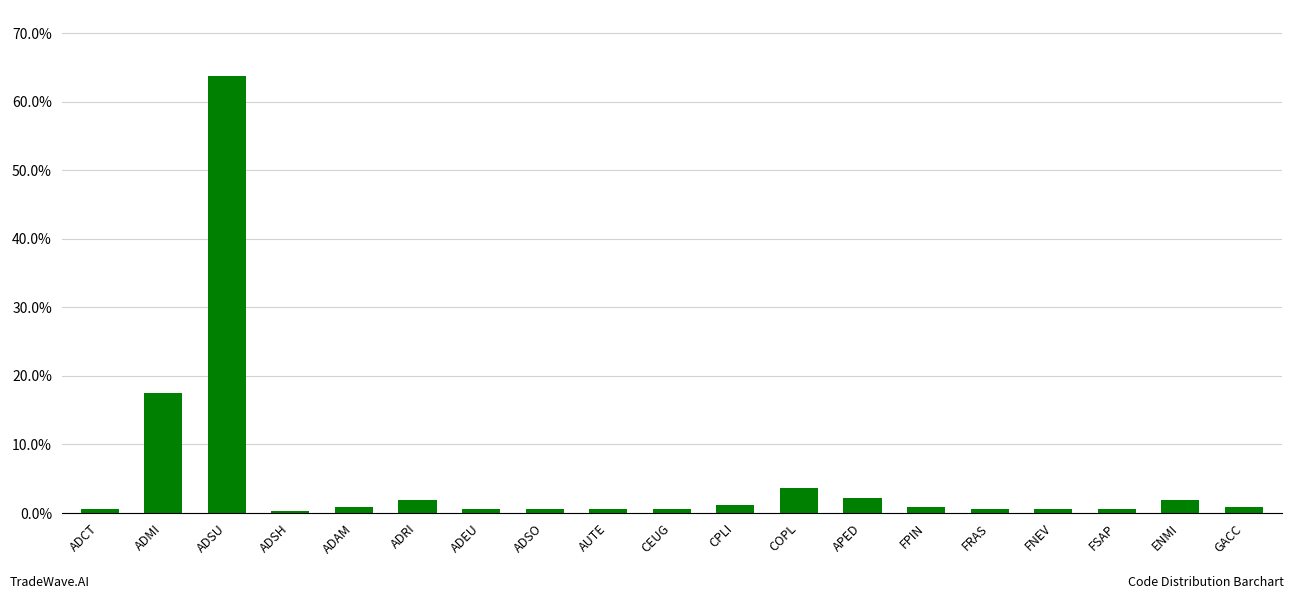

The chart shows a value of 0.2 at ADMI. True or false?

True